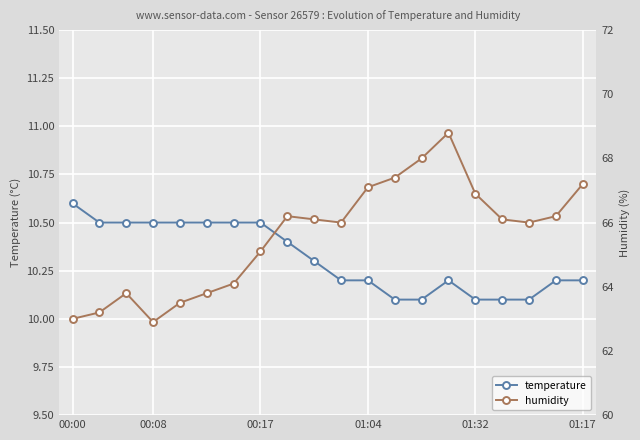

The temperature series shows 4.3 at 01:04. True or false?

False